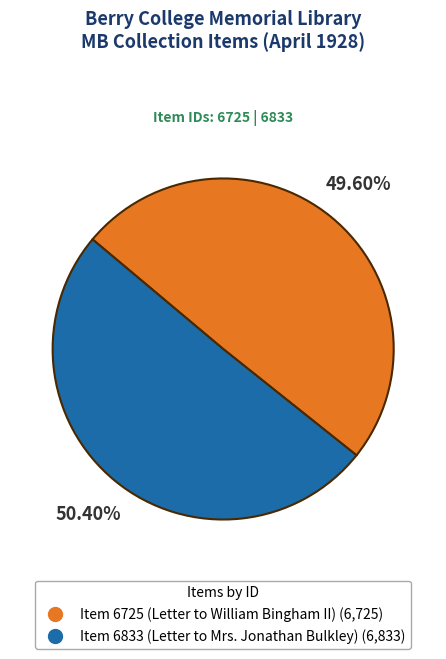

Is it true that Item 6725 (Letter to William Bingham II) is 50% of the pie?

True